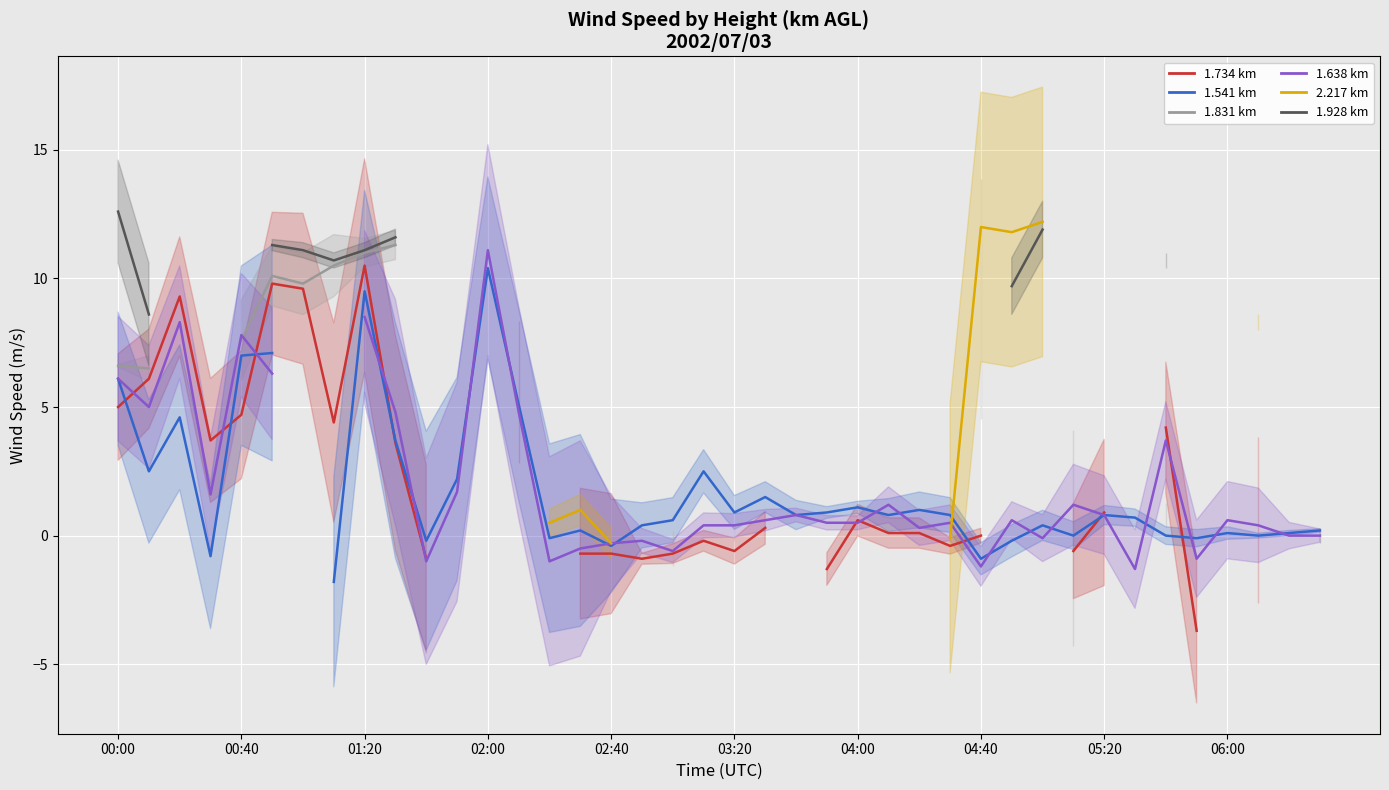

Which category has the highest value across all series?

00:00